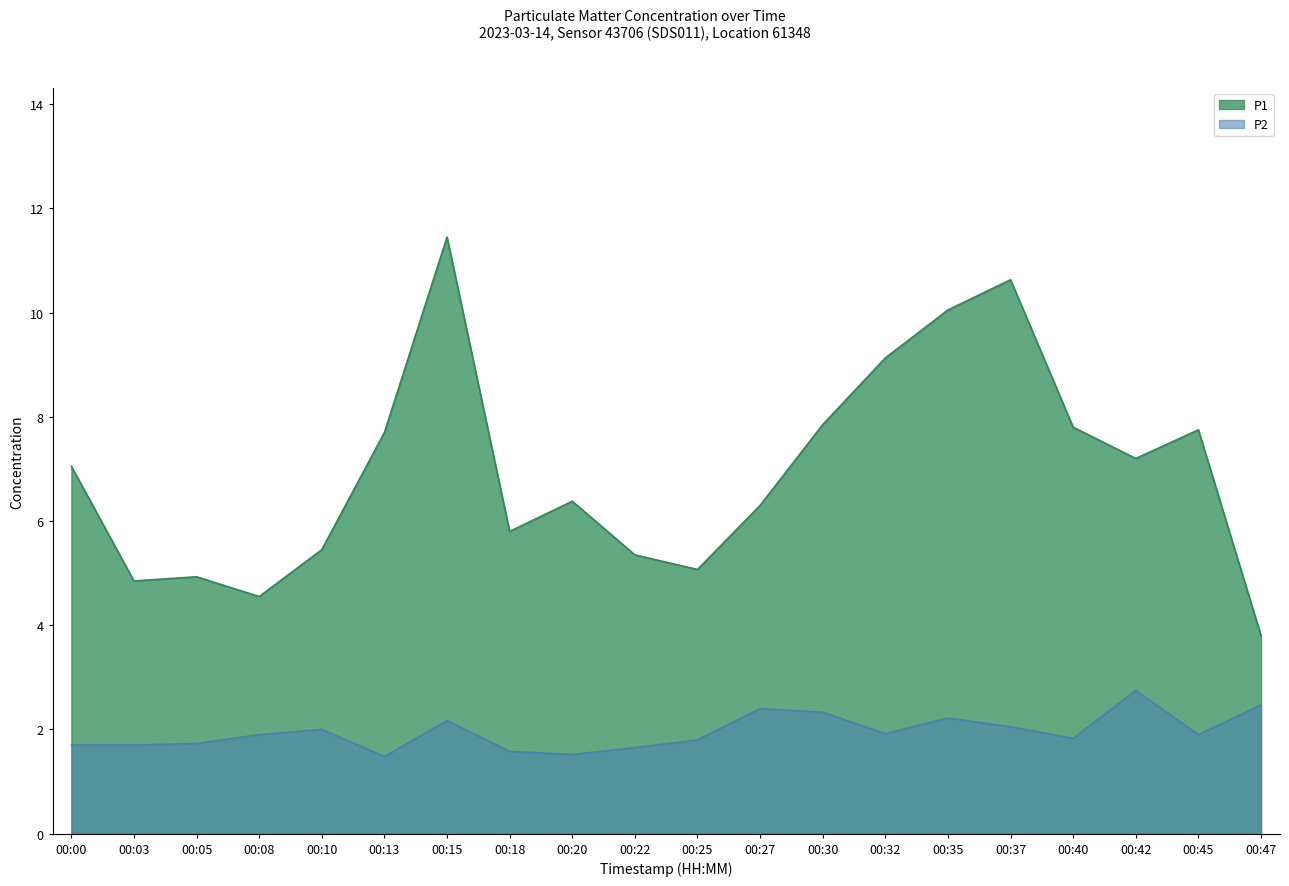

Read the P2 value at 00:45.

1.9